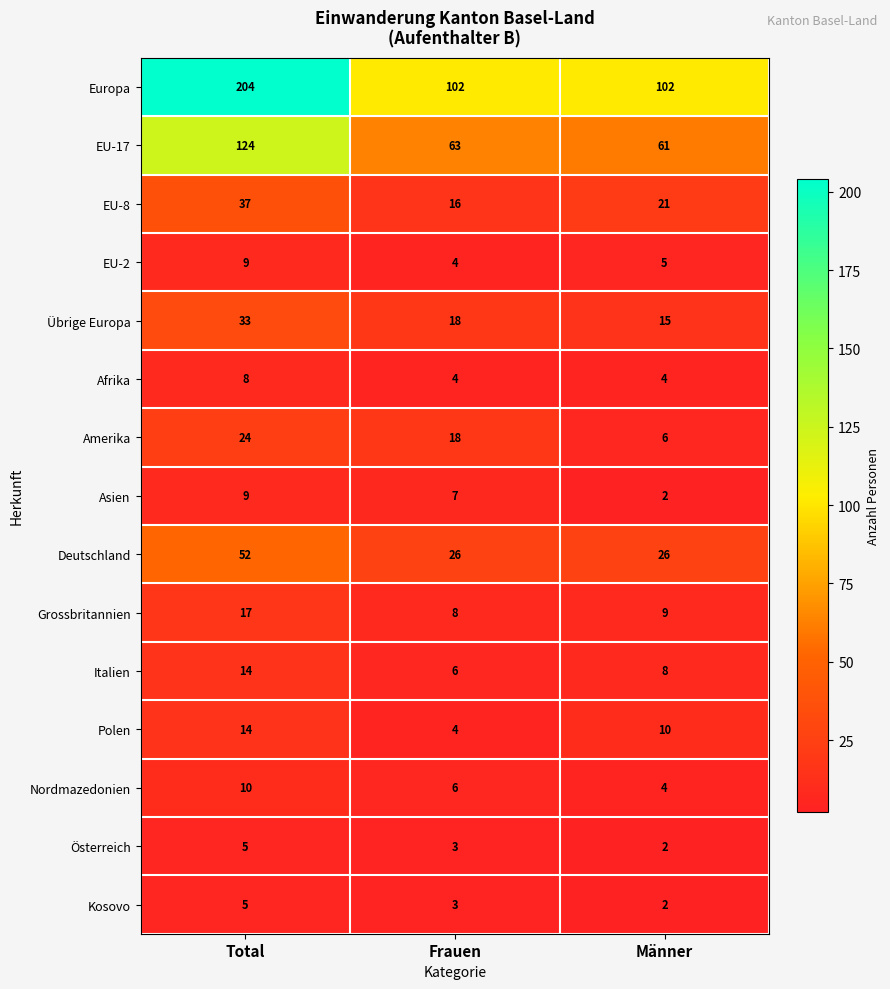

What is the difference between the maximum and minimum values in the Kosovo series?

3